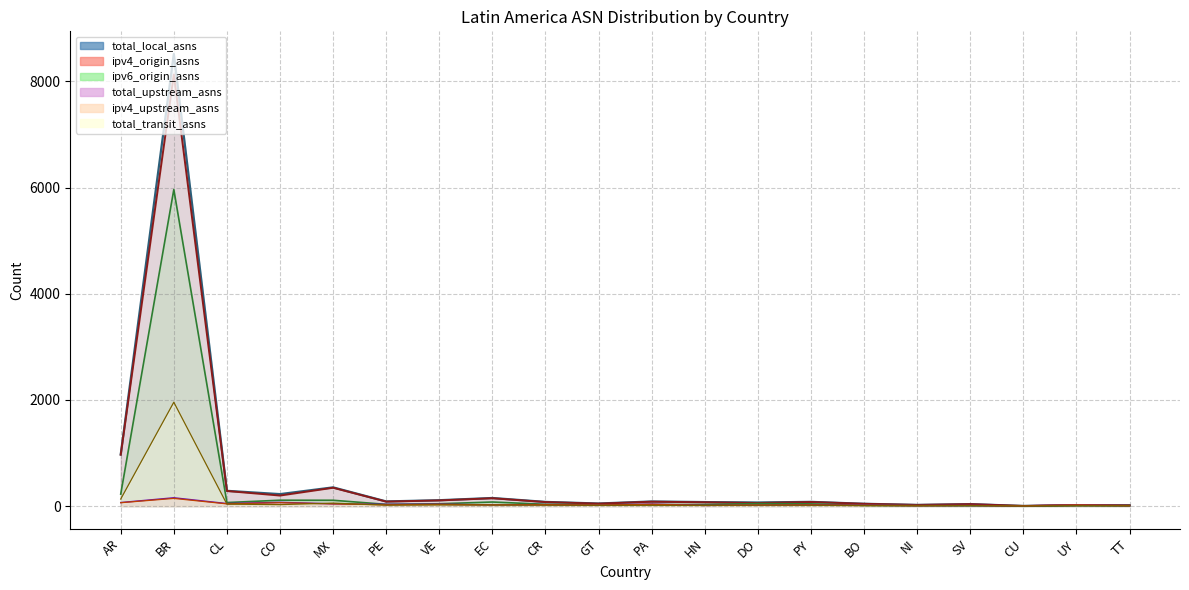

What is the label of the 18th point from the left?

CU